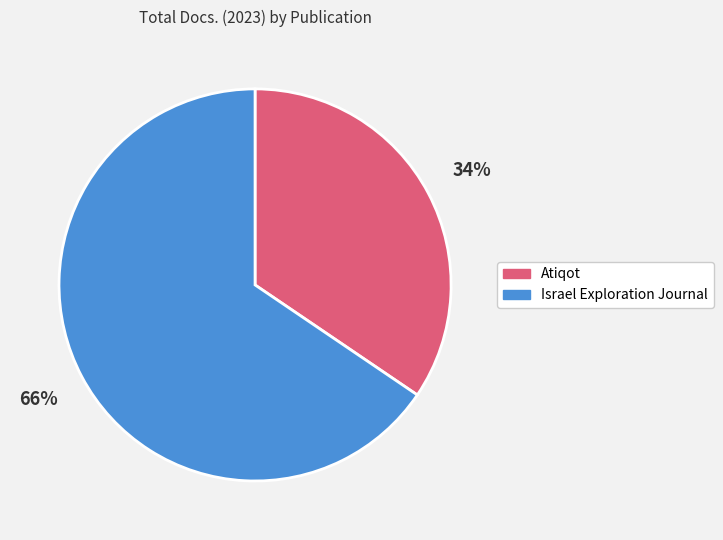

Rank the categories by value from lowest to highest.

Atiqot, Israel Exploration Journal